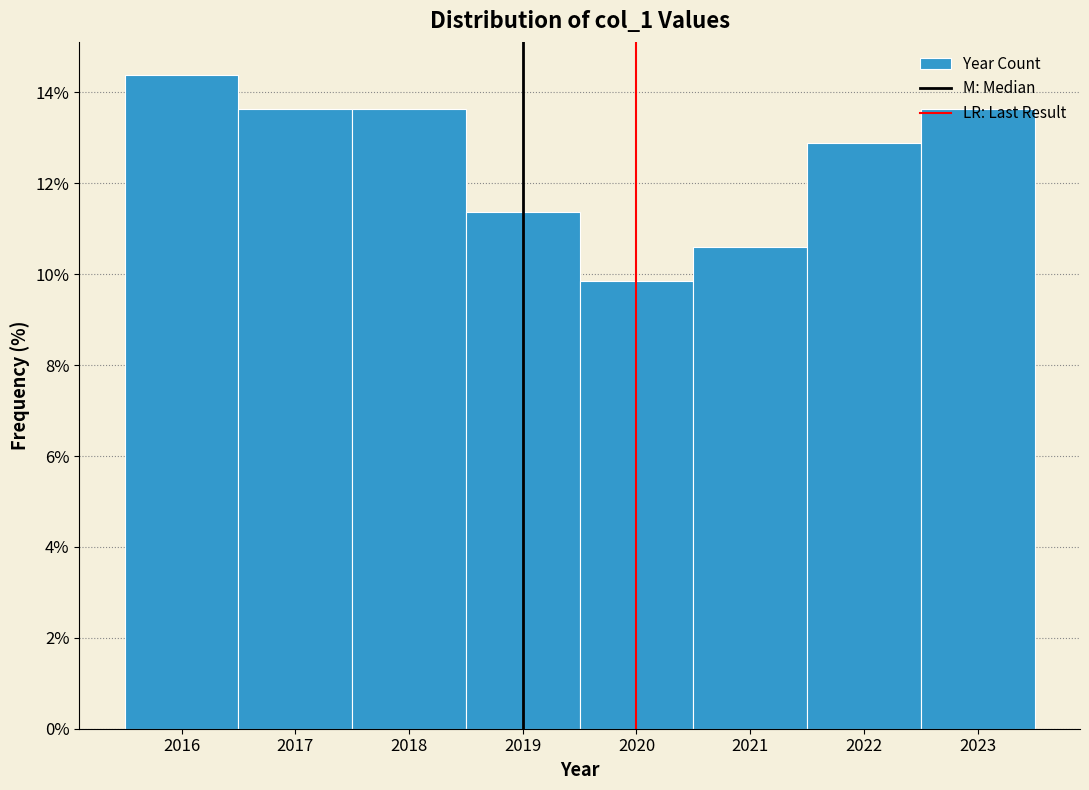

Which range on the x-axis has the tallest bar?

2015.5 to 2016.5